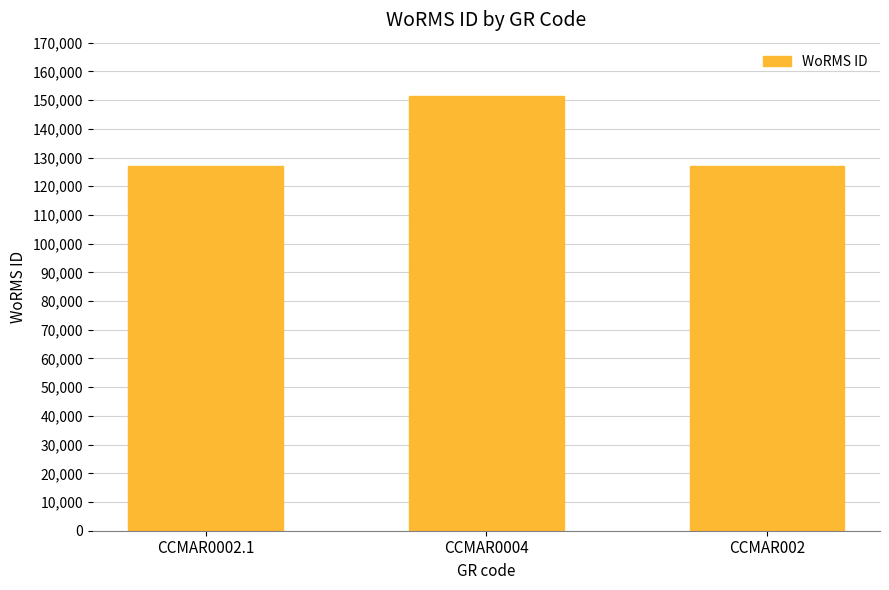

Reading left to right, transcribe all the data shown in this chart.

CCMAR0002.1=126975	CCMAR0004=151523	CCMAR002=126975